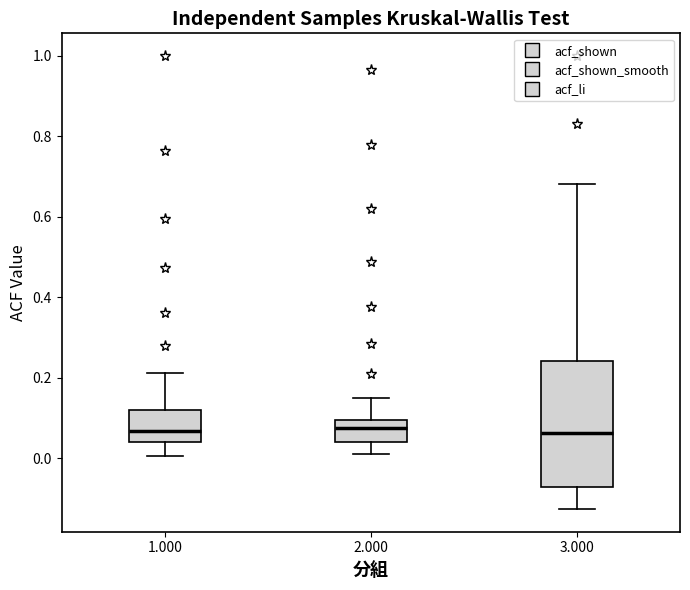

Where does the upper whisker of the box at x = 3.000 end on the y-axis? The values are not printed on the chart, so give them approximately, as read against the axis.

0.68